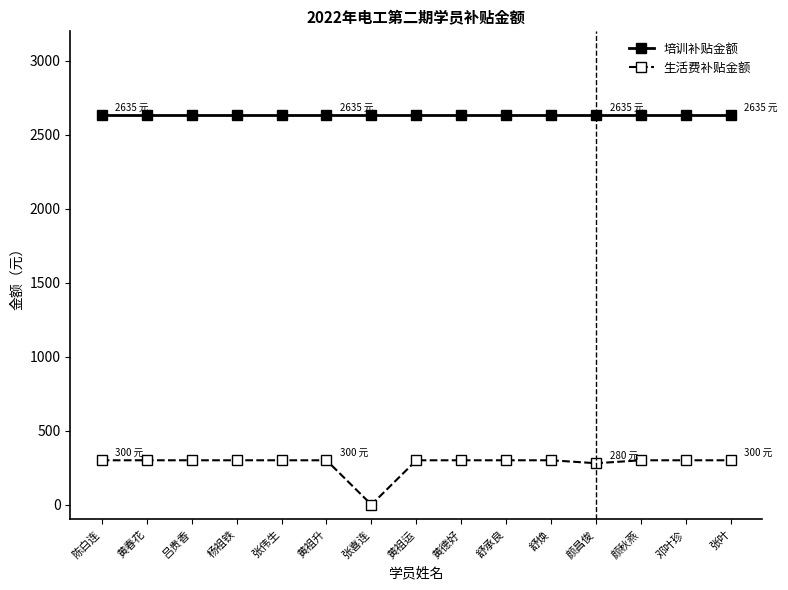

Is it true that 培训补贴金额 equals 4112 at 黄德好?

False